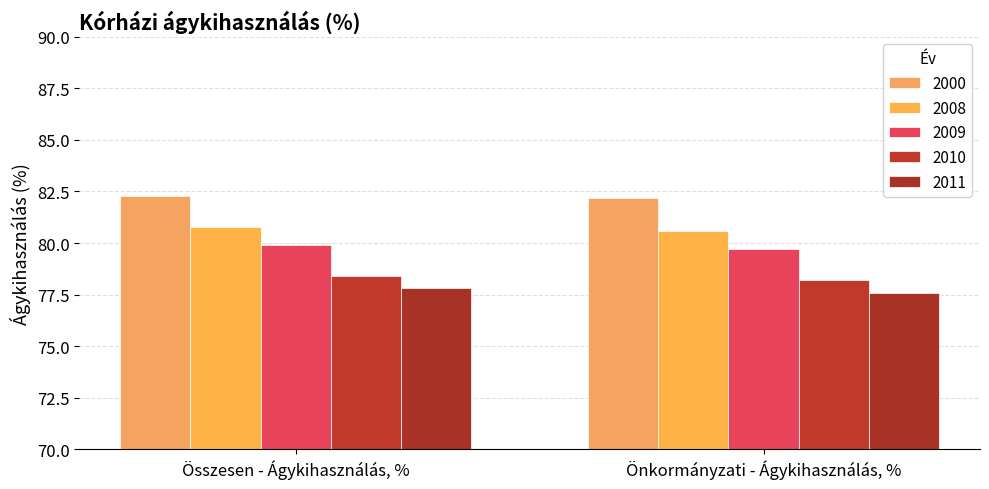

Rank the series at Önkormányzati - Ágykihasználás, % from lowest to highest value.

2011, 2010, 2009, 2008, 2000